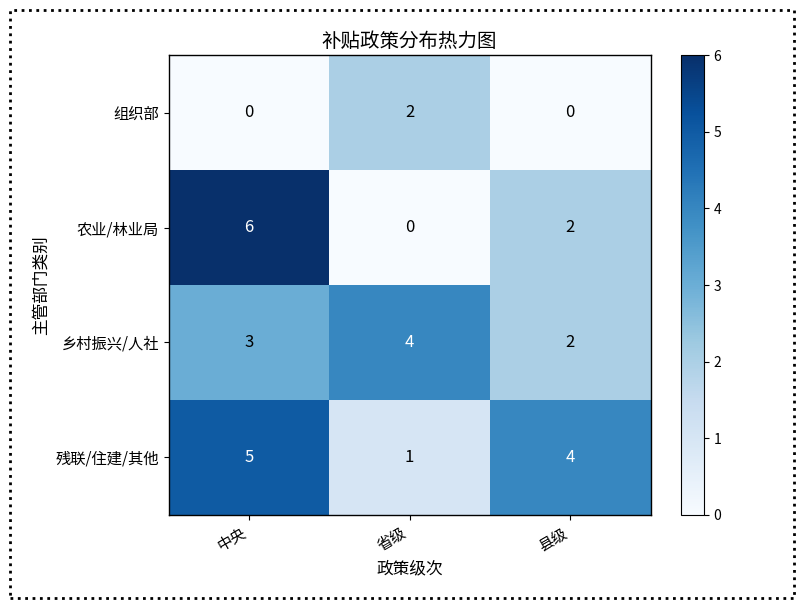

How many data points in 组织部 are above 0?

1